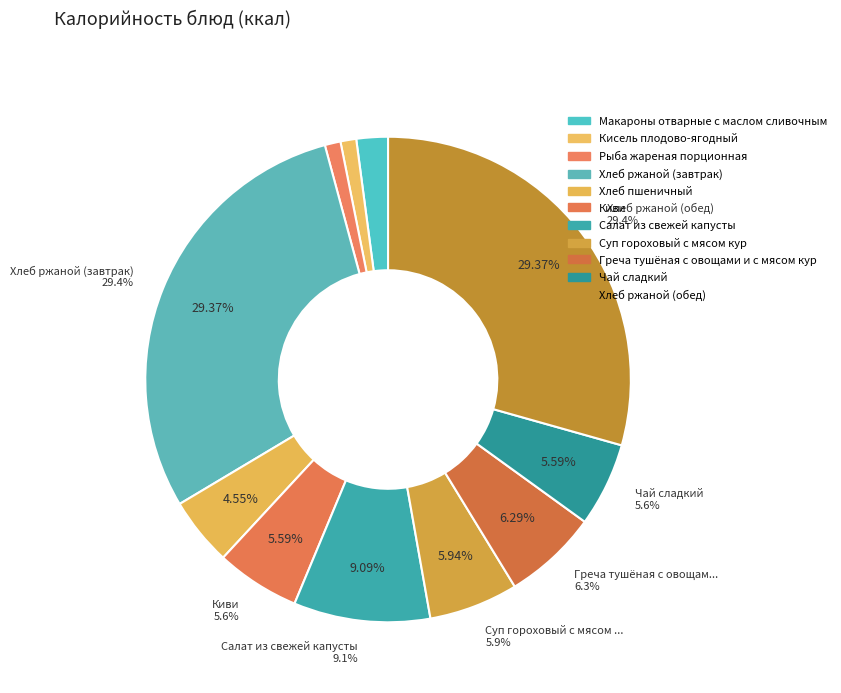

Rank the categories by value from lowest to highest.

Кисель плодово-ягодный, Рыба жареная порционная, Макароны отварные с маслом сливочным, Хлеб пшеничный, Киви, Чай сладкий, Суп гороховый с мясом кур, Греча тушёная с овощами и с мясом кур, Салат из свежей капусты, Хлеб ржаной (завтрак), Хлеб ржаной (обед)